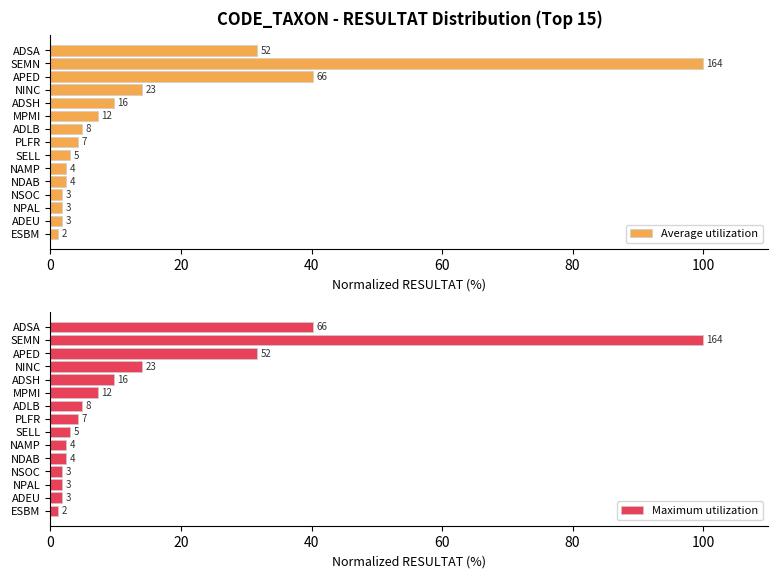

What is the average value of the Maximum utilization series?

15.1